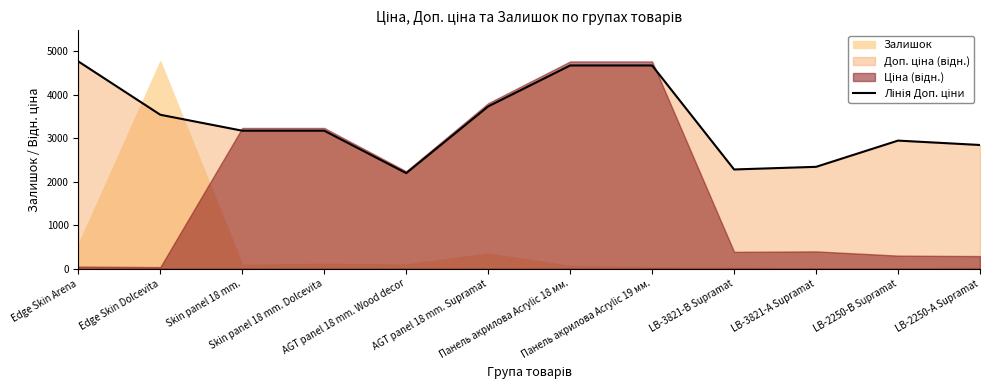

What position from the right is Панель акрилова Acrylic 19 мм.?

5